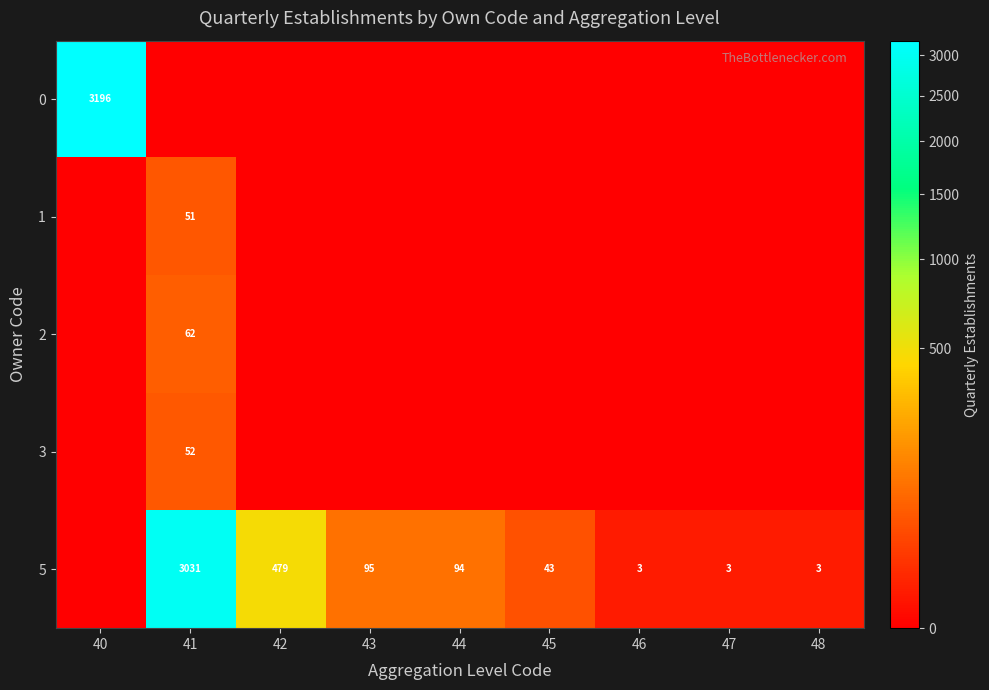

Which category has the lowest value across all series?

41